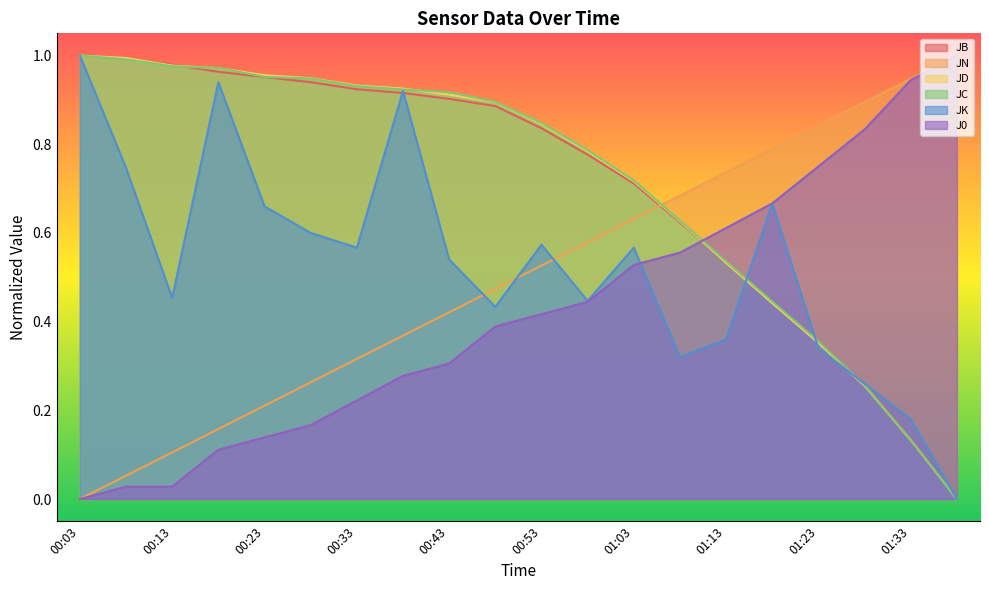

How many times do J0 and JK cross each other?

1